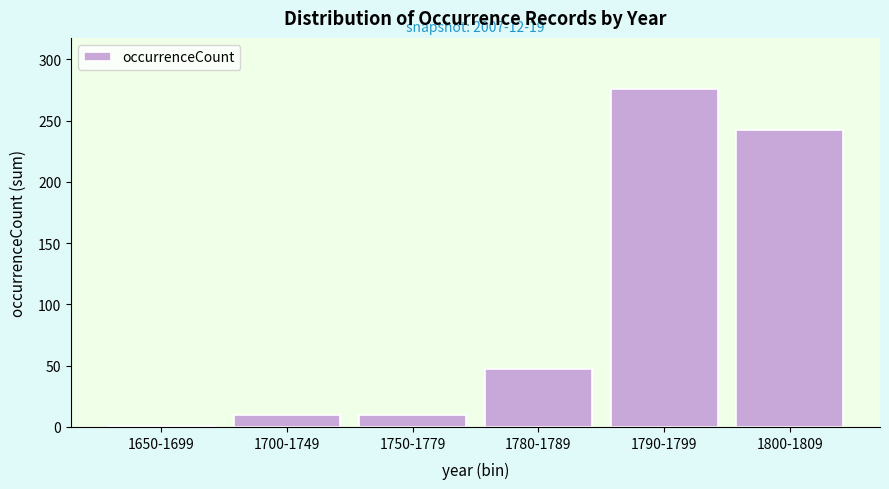

Reading left to right, transcribe all the data shown in this chart.

1	10	10	47	276	242